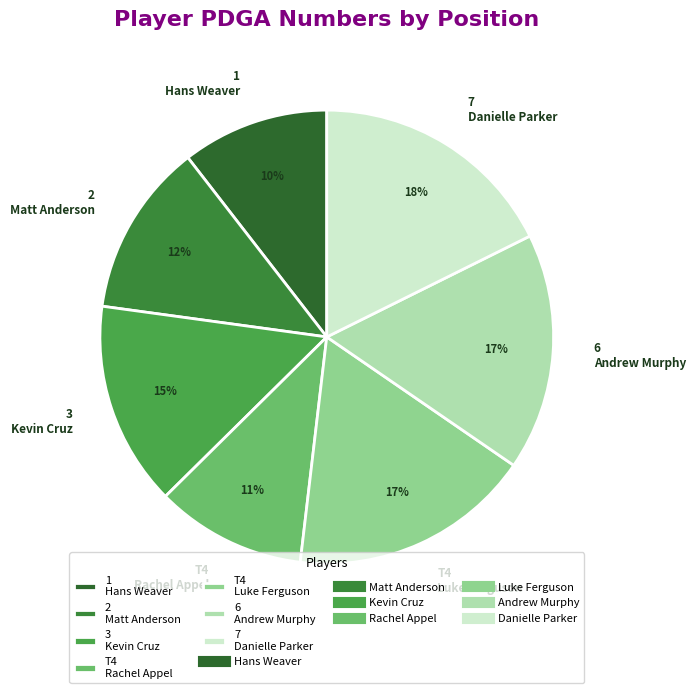

To the nearest percent, what percentage of the pie is 2 Matt Anderson?

12%